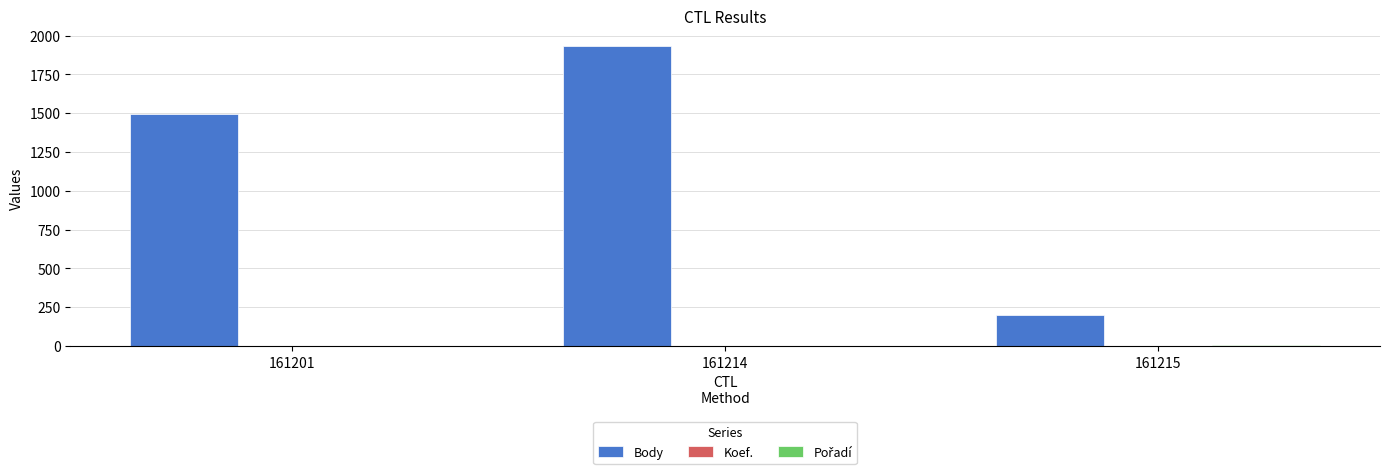

Between 161214 and 161215, which series saw the biggest shift?

Body